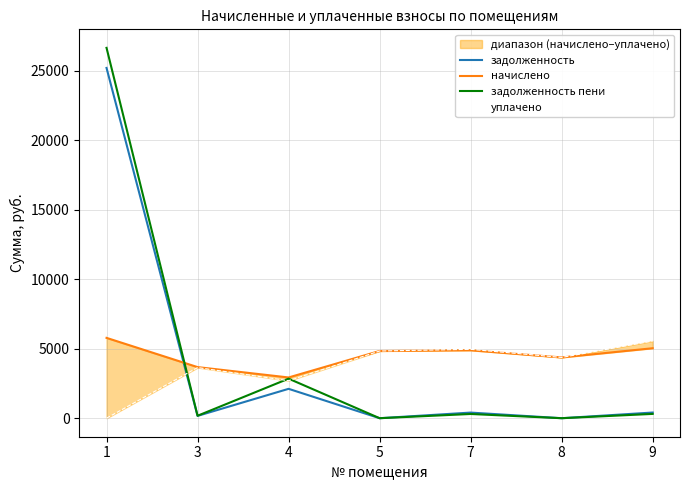

Rank the series at 4 from highest to lowest value.

начислено, задолженность пени, уплачено, задолженность